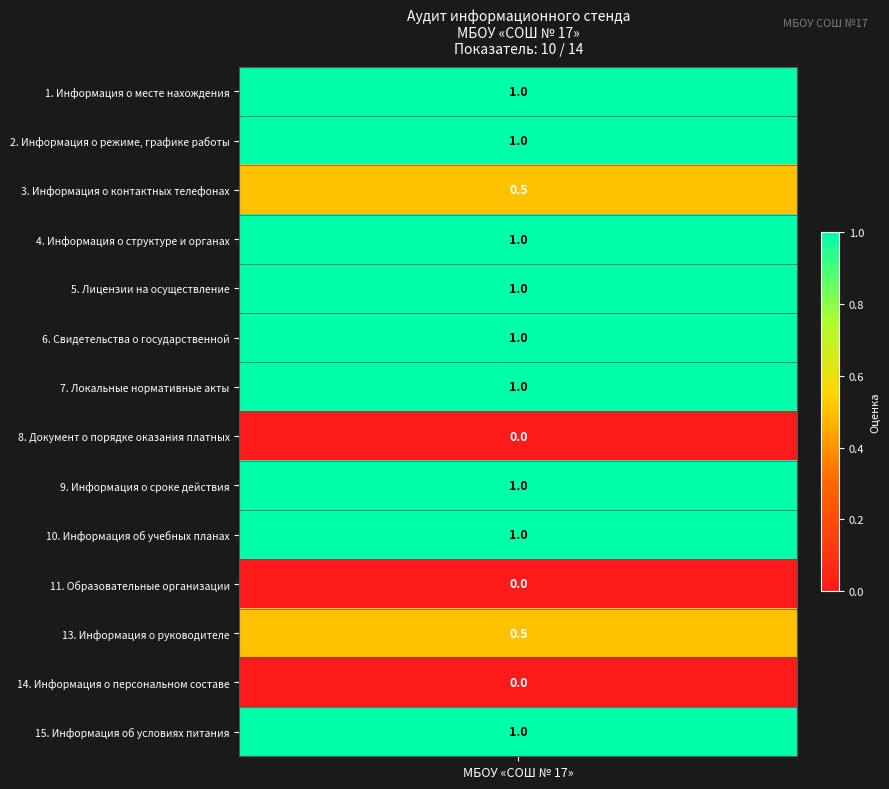

Reading right to left, what are all the values shown in this chart?

15. Информация об условиях питания=1.0	14. Информация о персональном составе=0.0	13. Информация о руководителе=0.5	11. Образовательные организации=0.0	10. Информация об учебных планах=1.0	9. Информация о сроке действия=1.0	8. Документ о порядке оказания платных=0.0	7. Локальные нормативные акты=1.0	6. Свидетельства о государственной=1.0	5. Лицензии на осуществление=1.0	4. Информация о структуре и органах=1.0	3. Информация о контактных телефонах=0.5	2. Информация о режиме, графике работы=1.0	1. Информация о месте нахождения=1.0